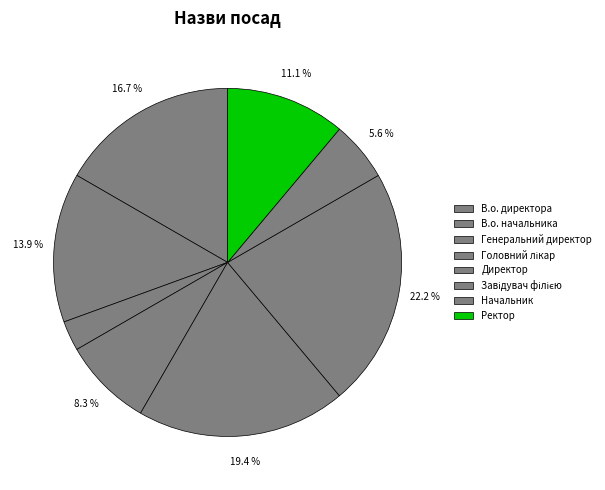

What is the smallest slice in the pie chart?

Генеральний директор